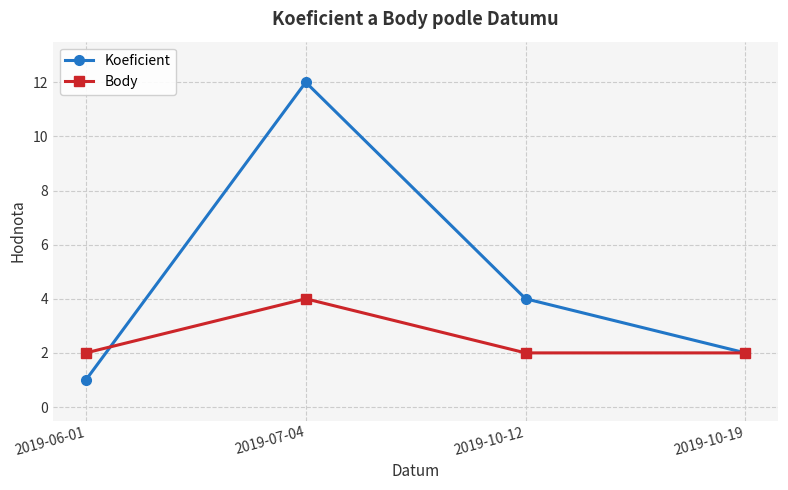

True or false: Body has more than 2 interior local peaks.

False